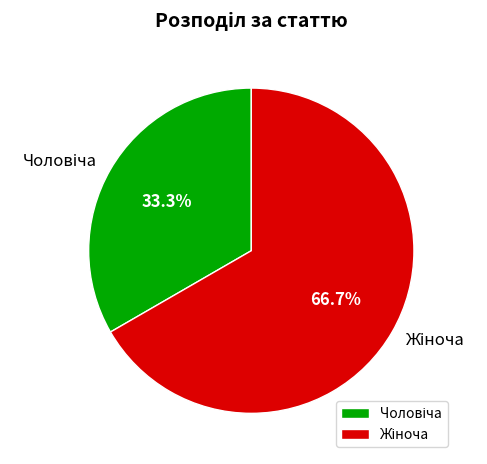

Is there any slice that represents more than half of the pie?

Yes